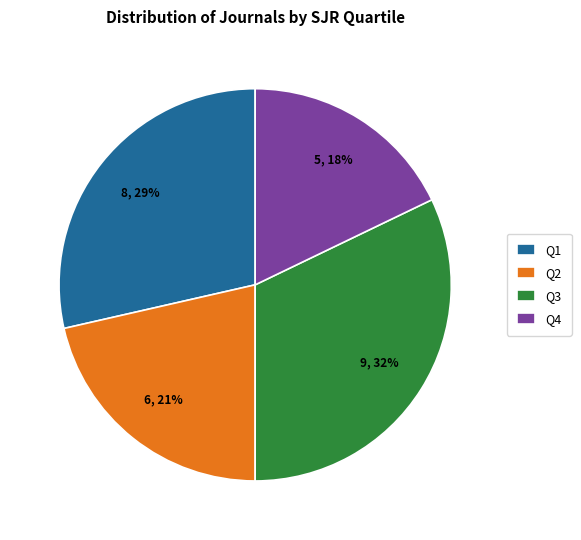

Is there a majority slice in this chart?

No